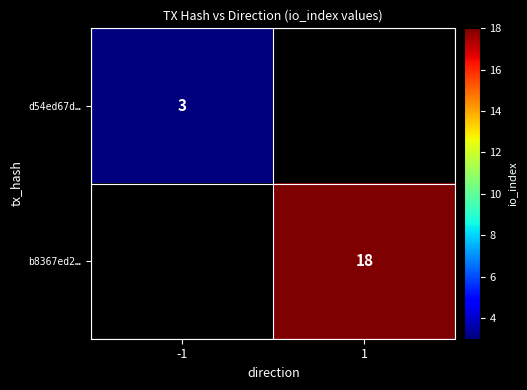

The d54ed67d… series shows 3 at -1. True or false?

True